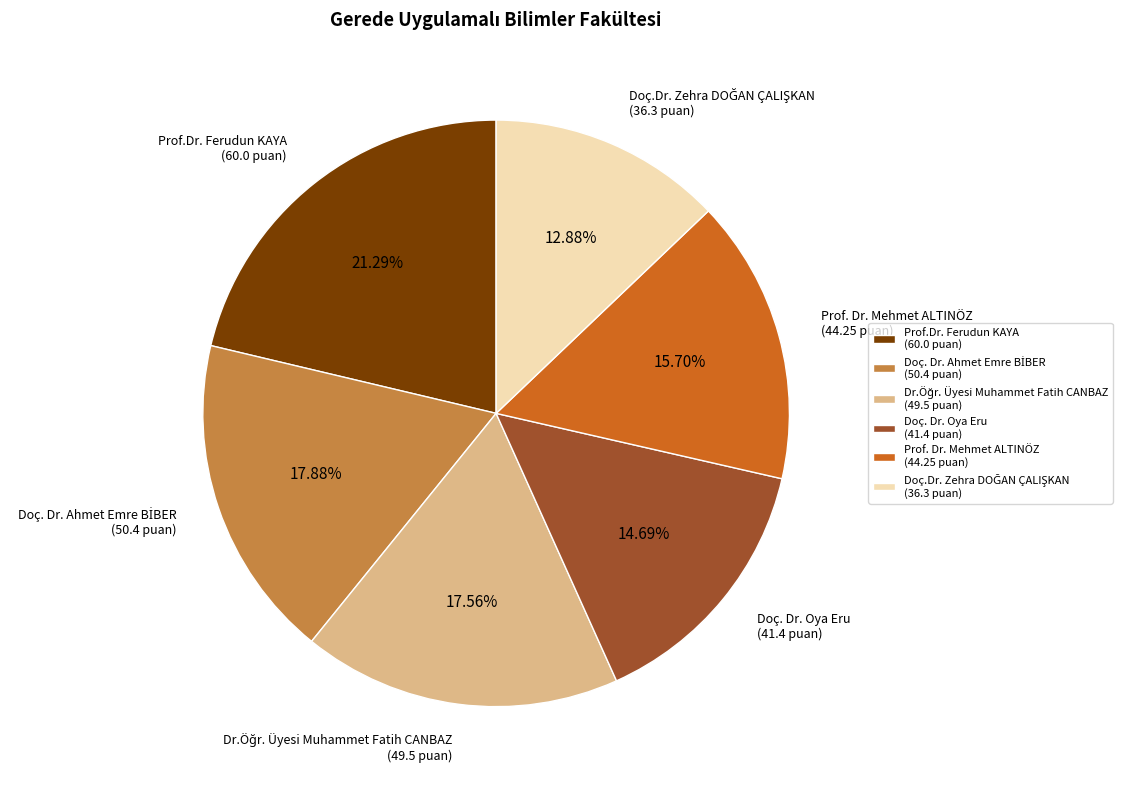

Is there a majority slice in this chart?

No